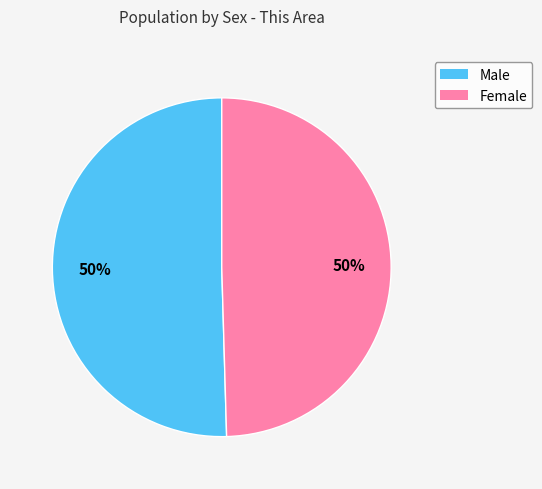

To the nearest percent, what is the average slice percentage?

50%